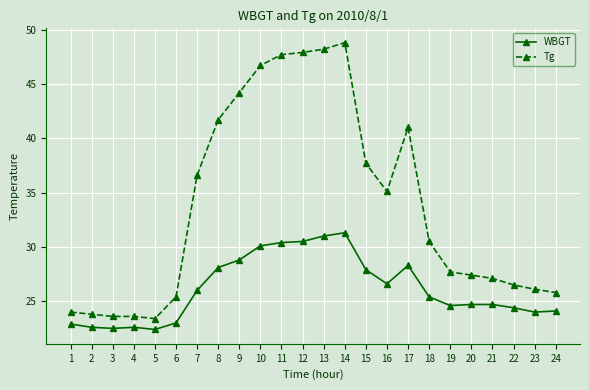

True or false: Tg has more than 0 interior local peaks.

True